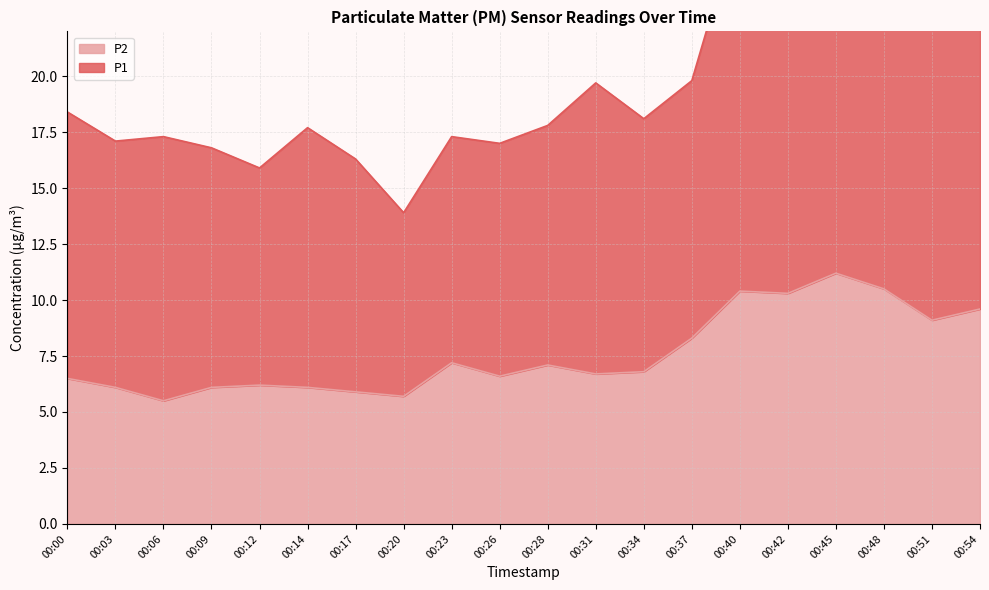

What is the difference between the highest and lowest values at 00:12?

9.7